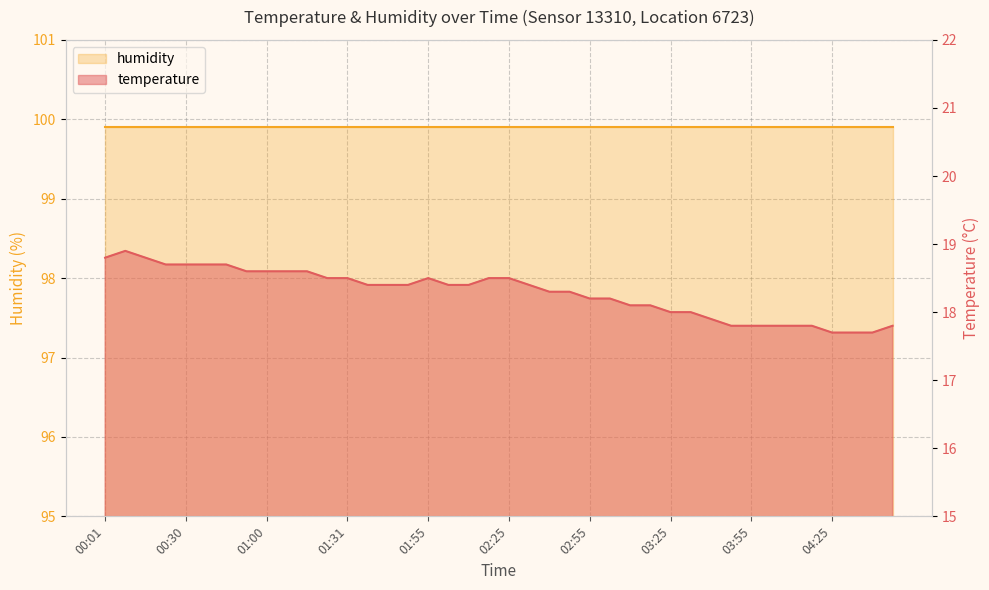

Where does the data first go above 18?

00:01